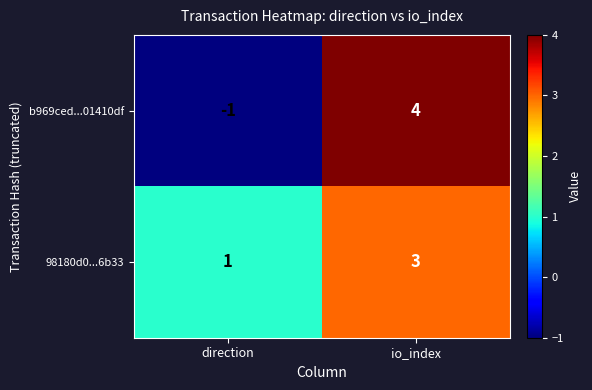

What is the difference between the maximum and minimum values in the b969ced...01410df series?

5